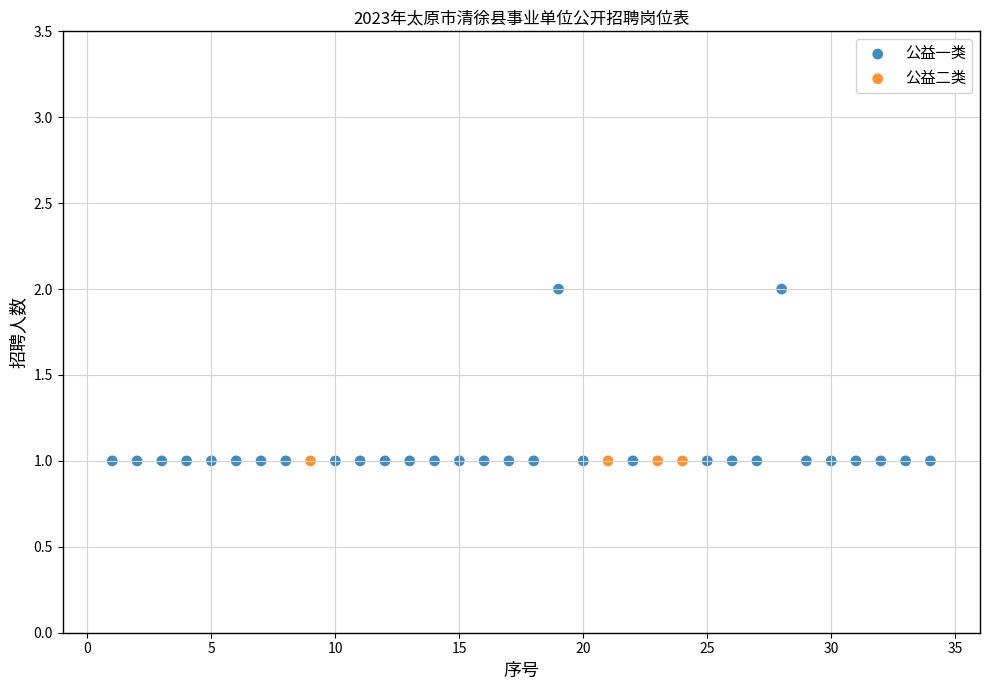

Which series reaches the maximum Y coordinate?

公益一类